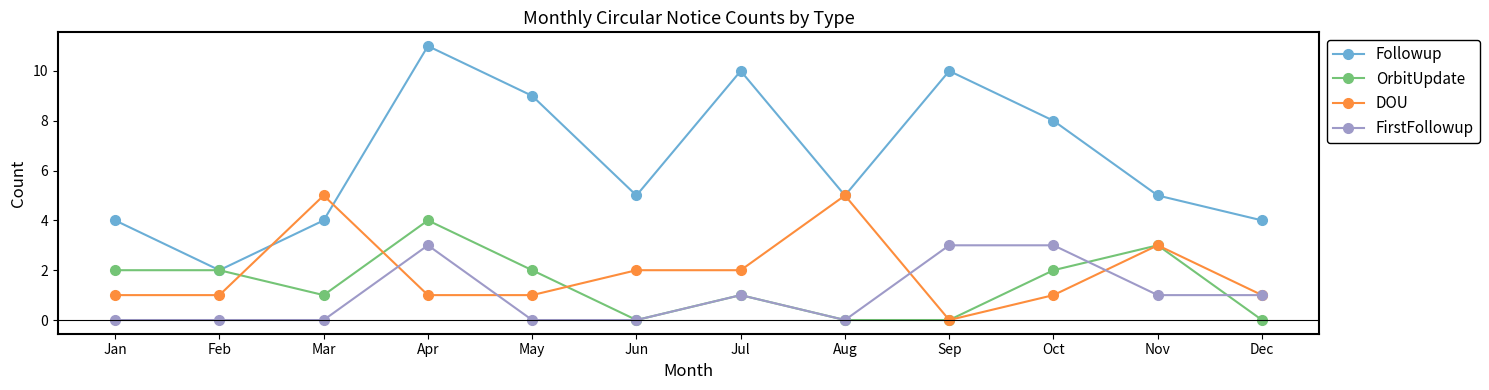

What are all the series names shown in the legend?

Followup, OrbitUpdate, DOU, FirstFollowup